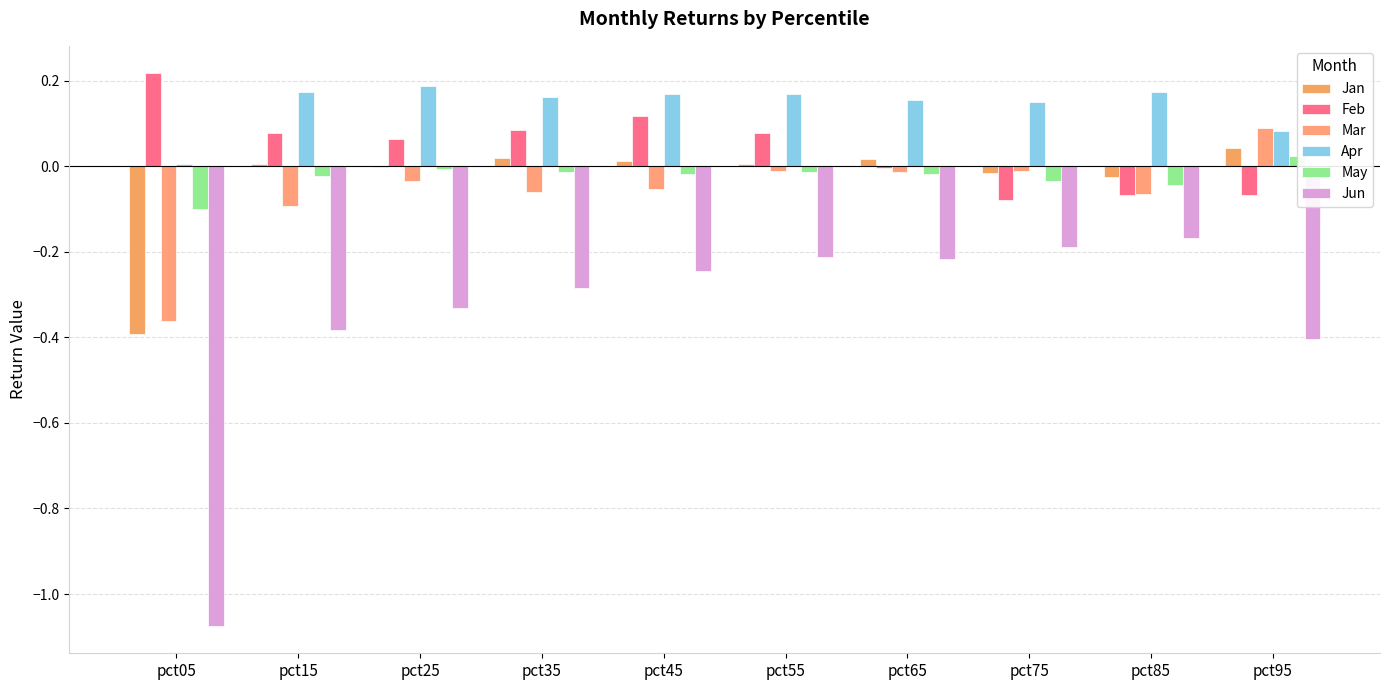

Count the number of data series in this chart.

6